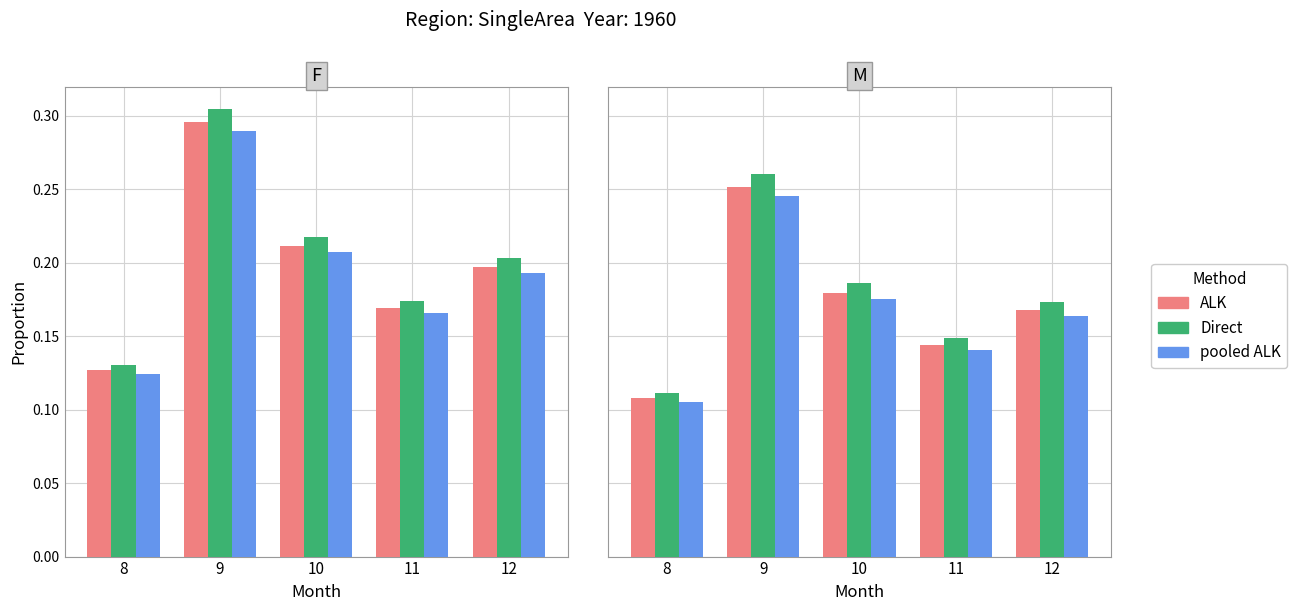

Which series has the largest total across all categories?

Direct